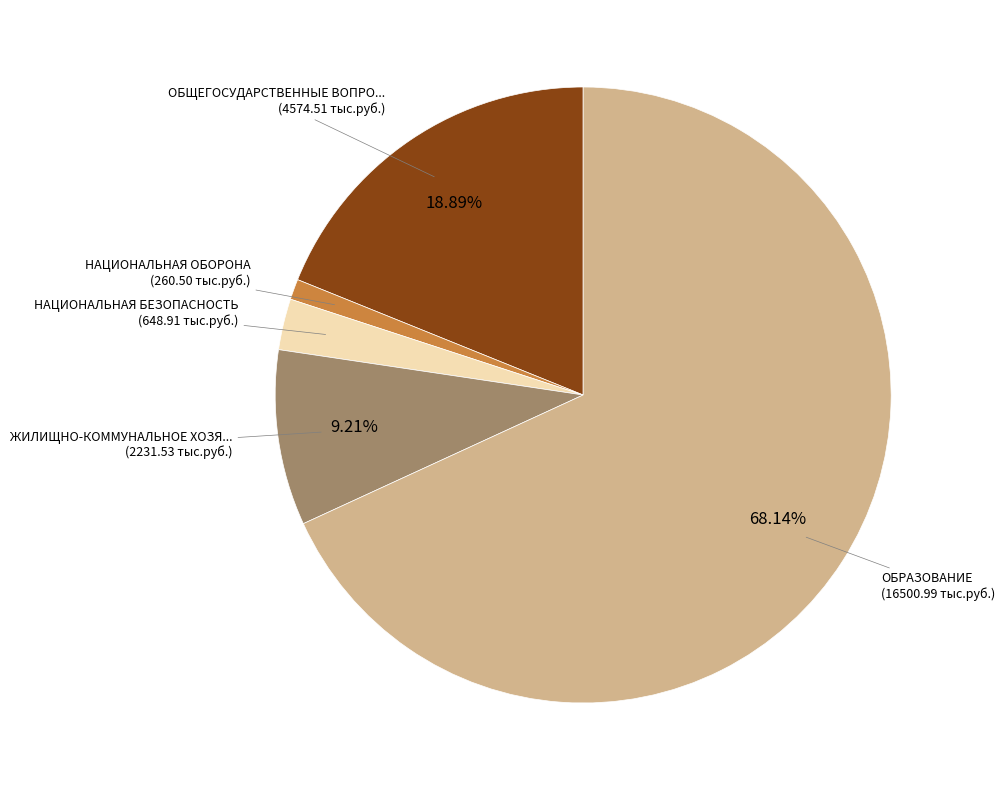

Does any single category account for the majority?

Yes